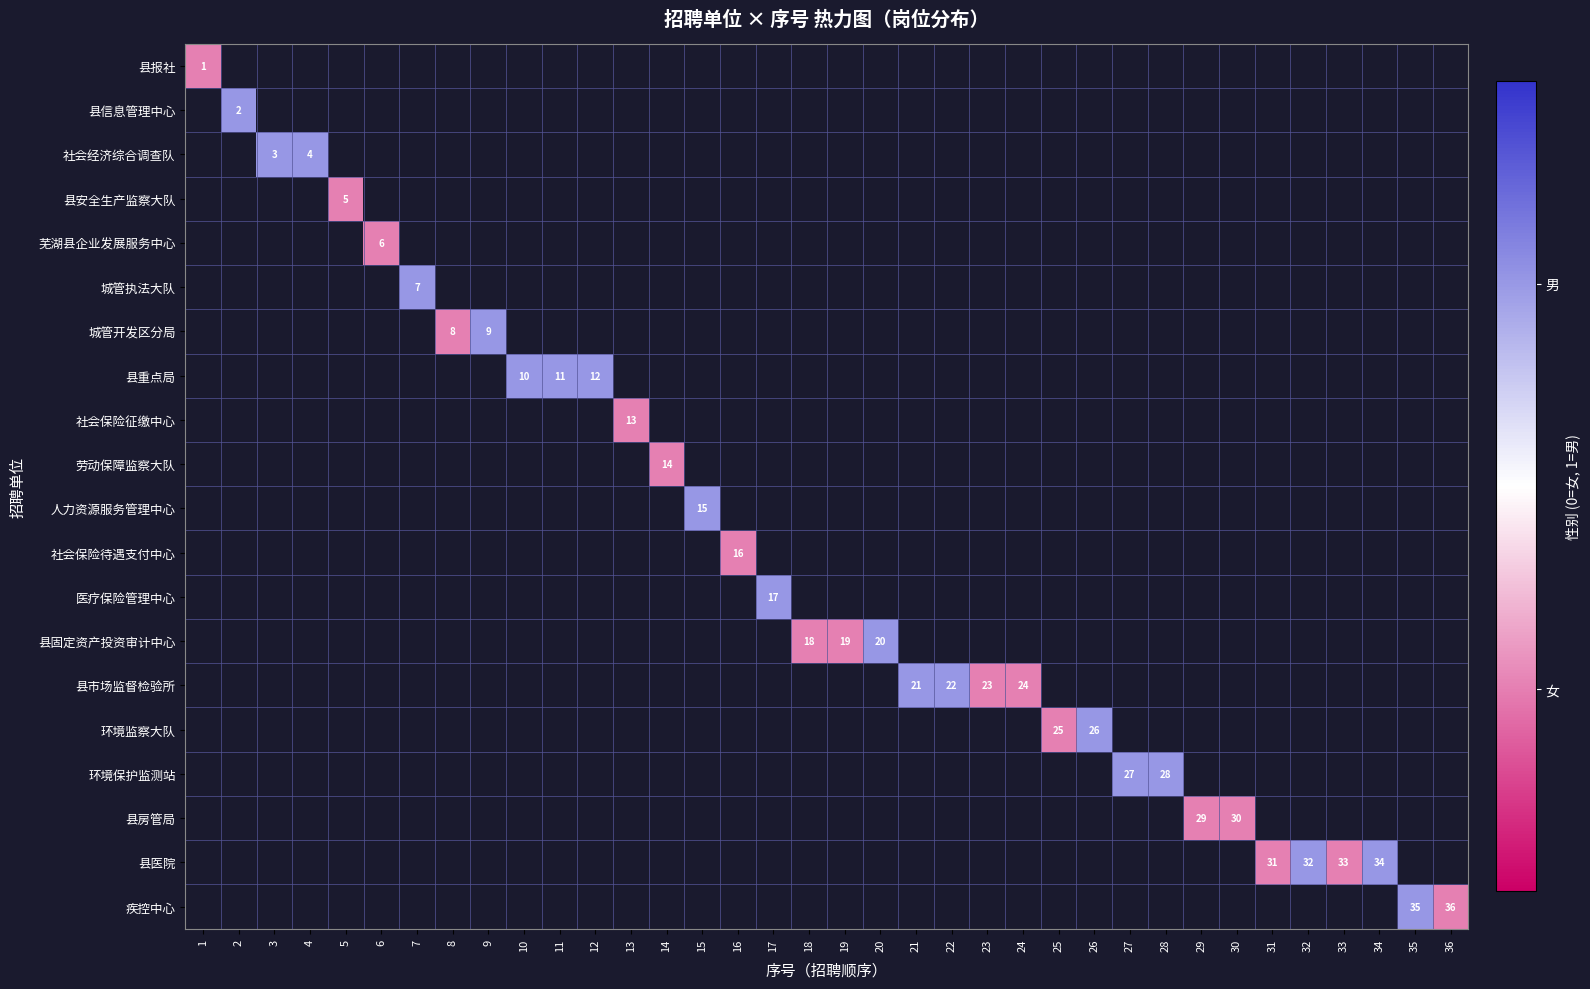

Is the value of 社会保险待遇支付中心 at 9 greater than the value of 县安全生产监察大队 at 17?

No